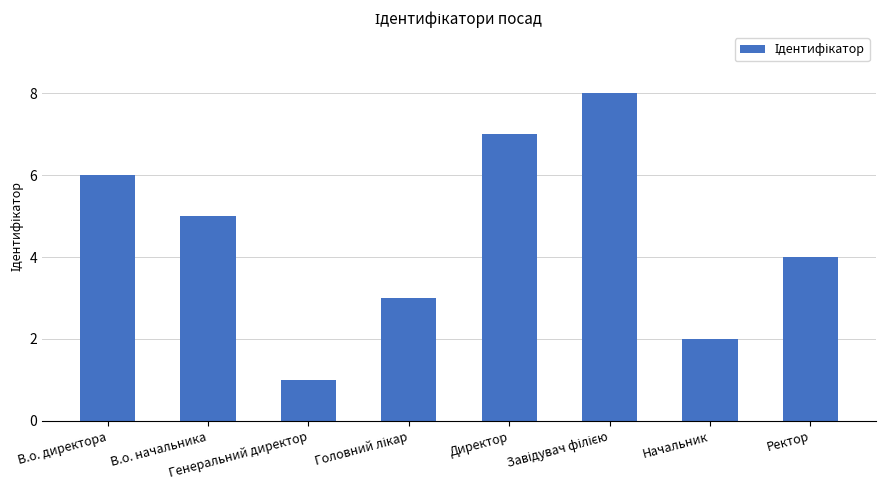

What is the minimum value shown in the chart?

1